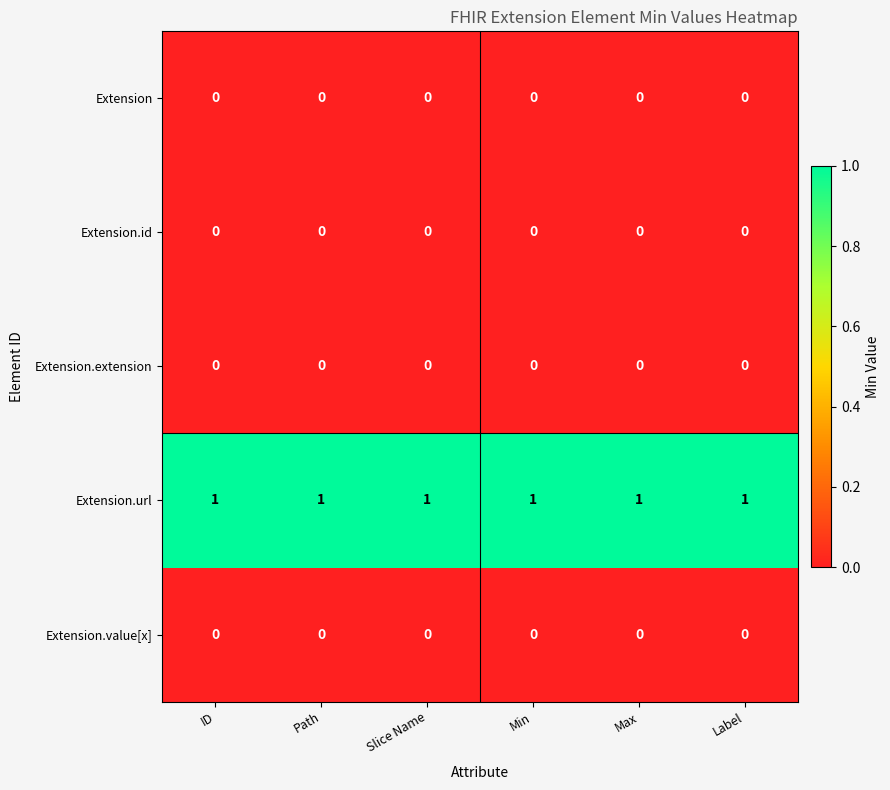

The value of Extension.extension at Max is 0. True or false?

True